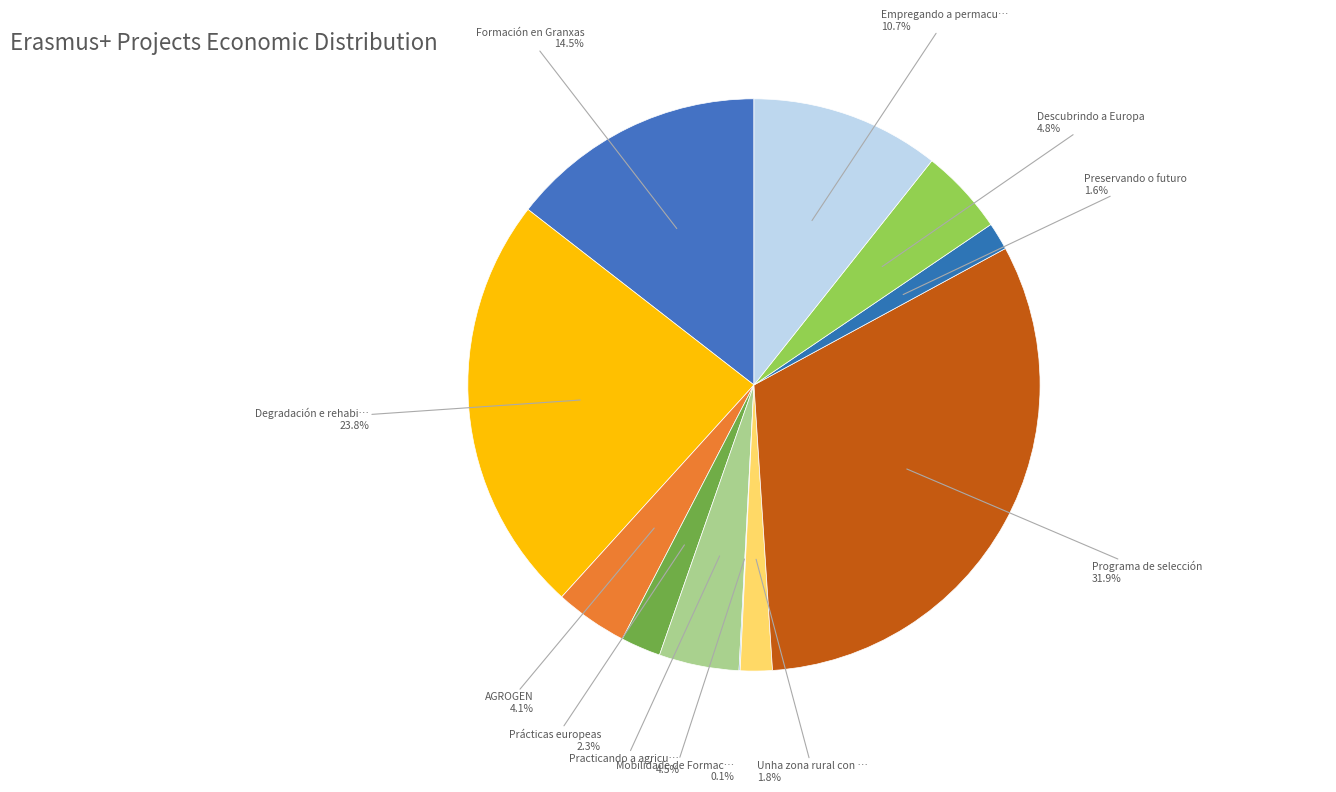

Count the number of slices in the pie.

11